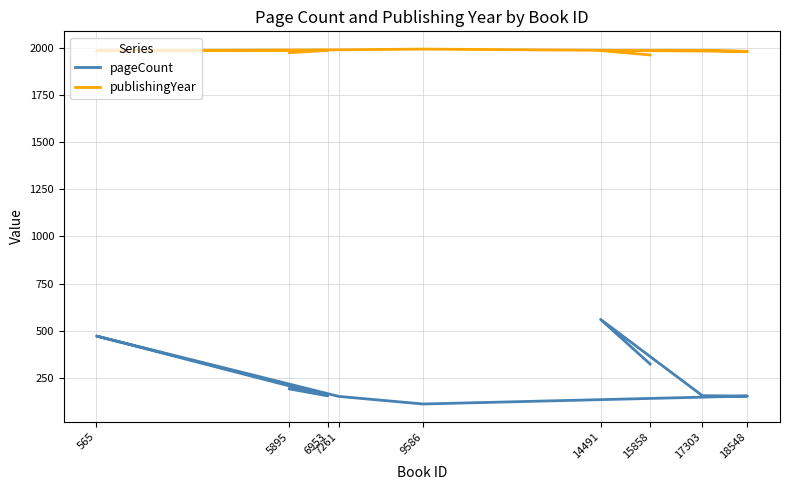

At which label does pageCount reach its peak?

14491